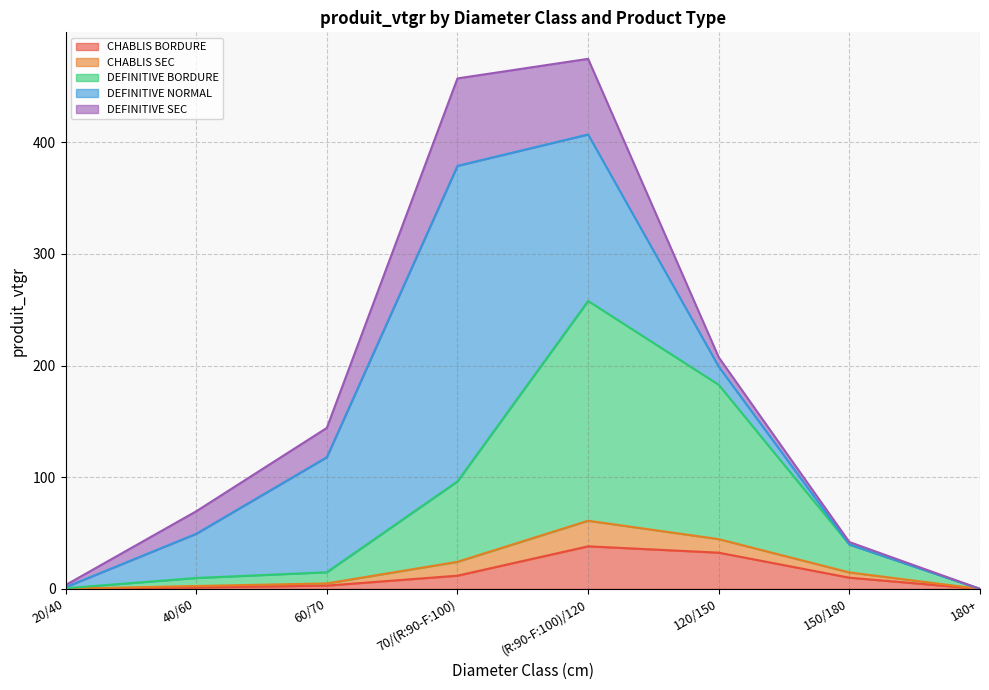

Between which two adjacent categories do DEFINITIVE SEC and DEFINITIVE NORMAL first intersect?

20/40 and 40/60